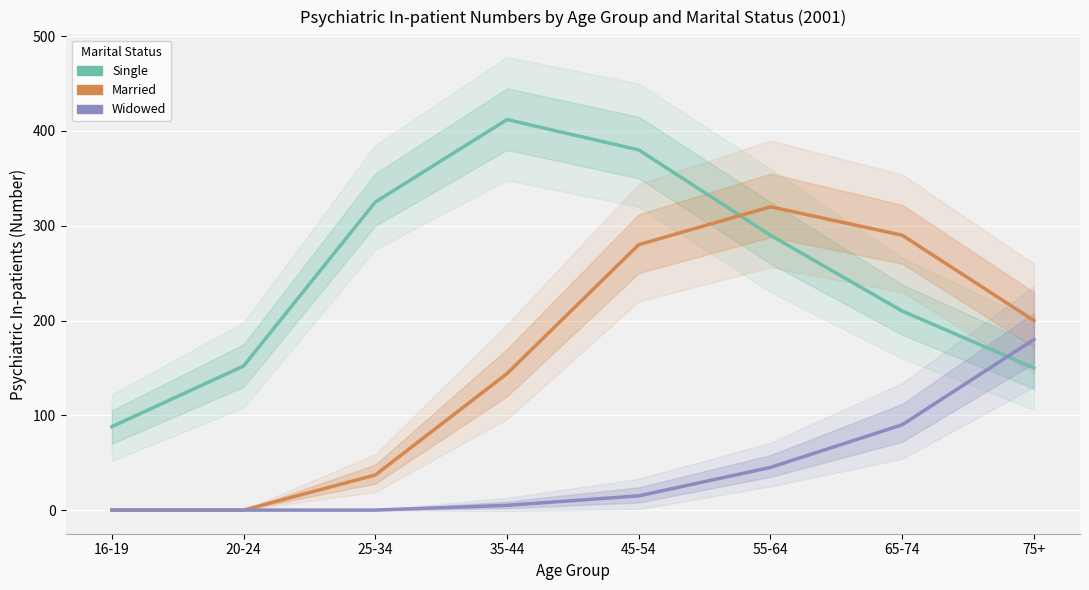

How many intersections are there between Single and Married?

1